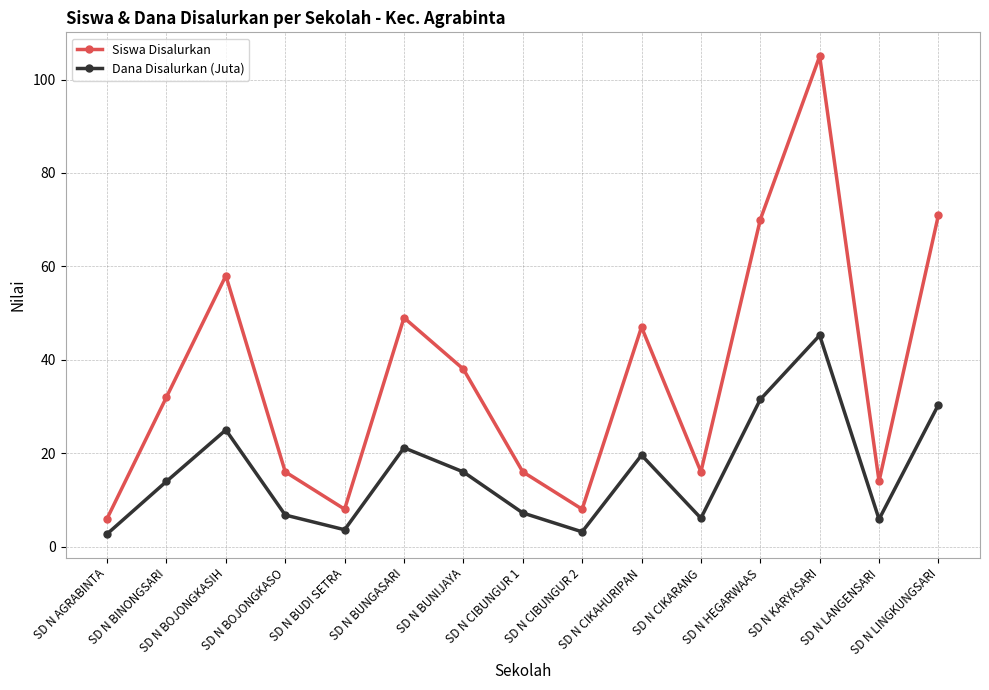

True or false: Siswa Disalurkan and Dana Disalurkan (Juta) intersect in this chart.

False